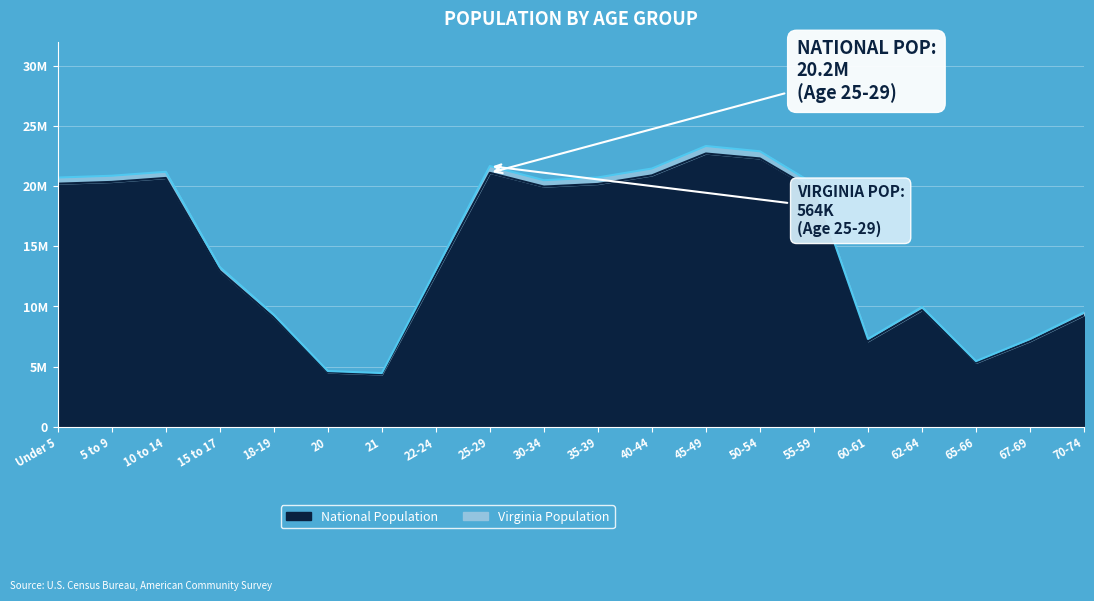

At which category does the chart reach its minimum across all series?

21